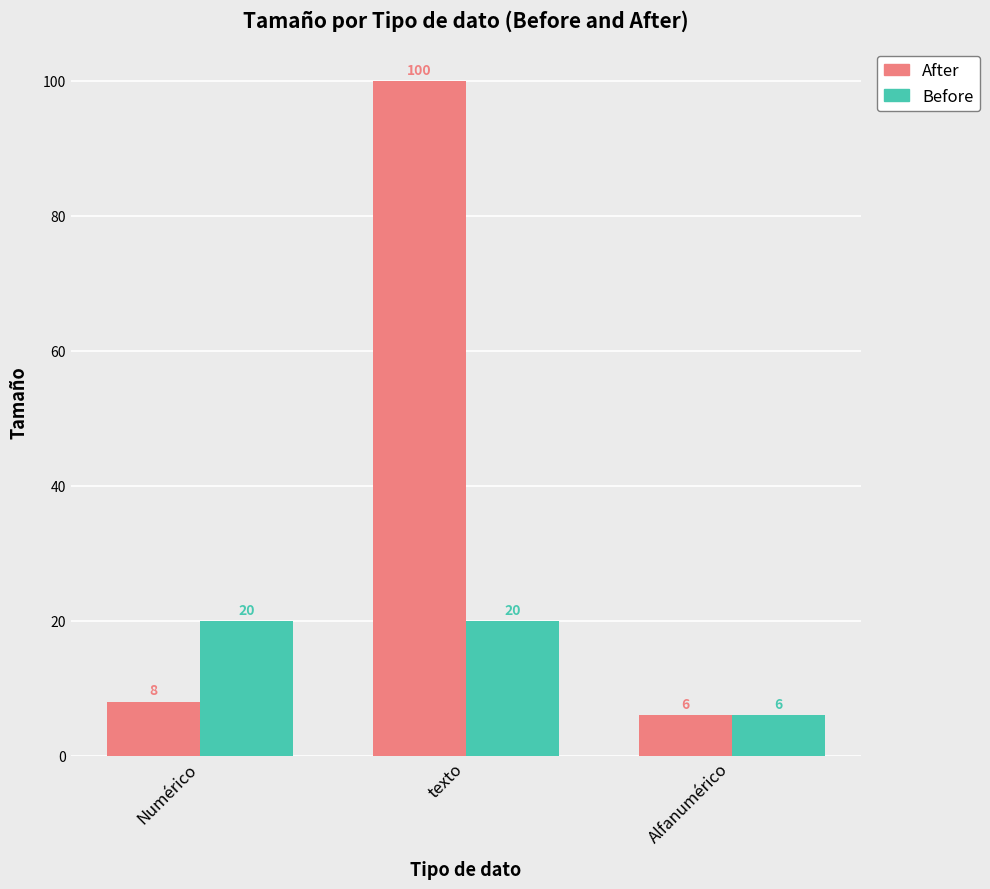

At which category is the sum across all series the highest?

texto